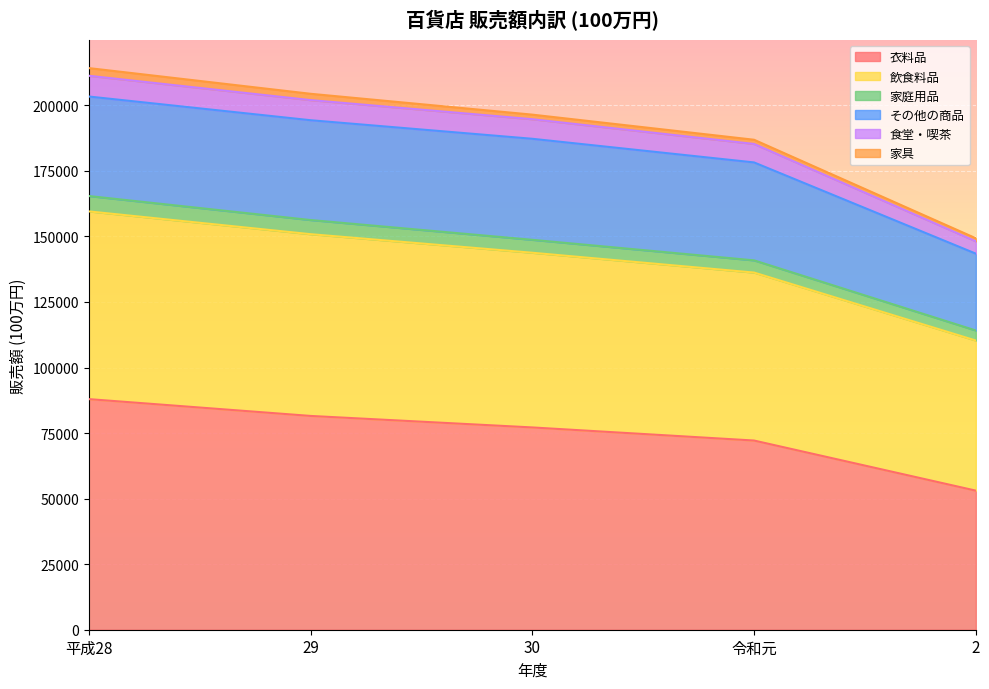

What is the lowest value of the 衣料品 series?

53045